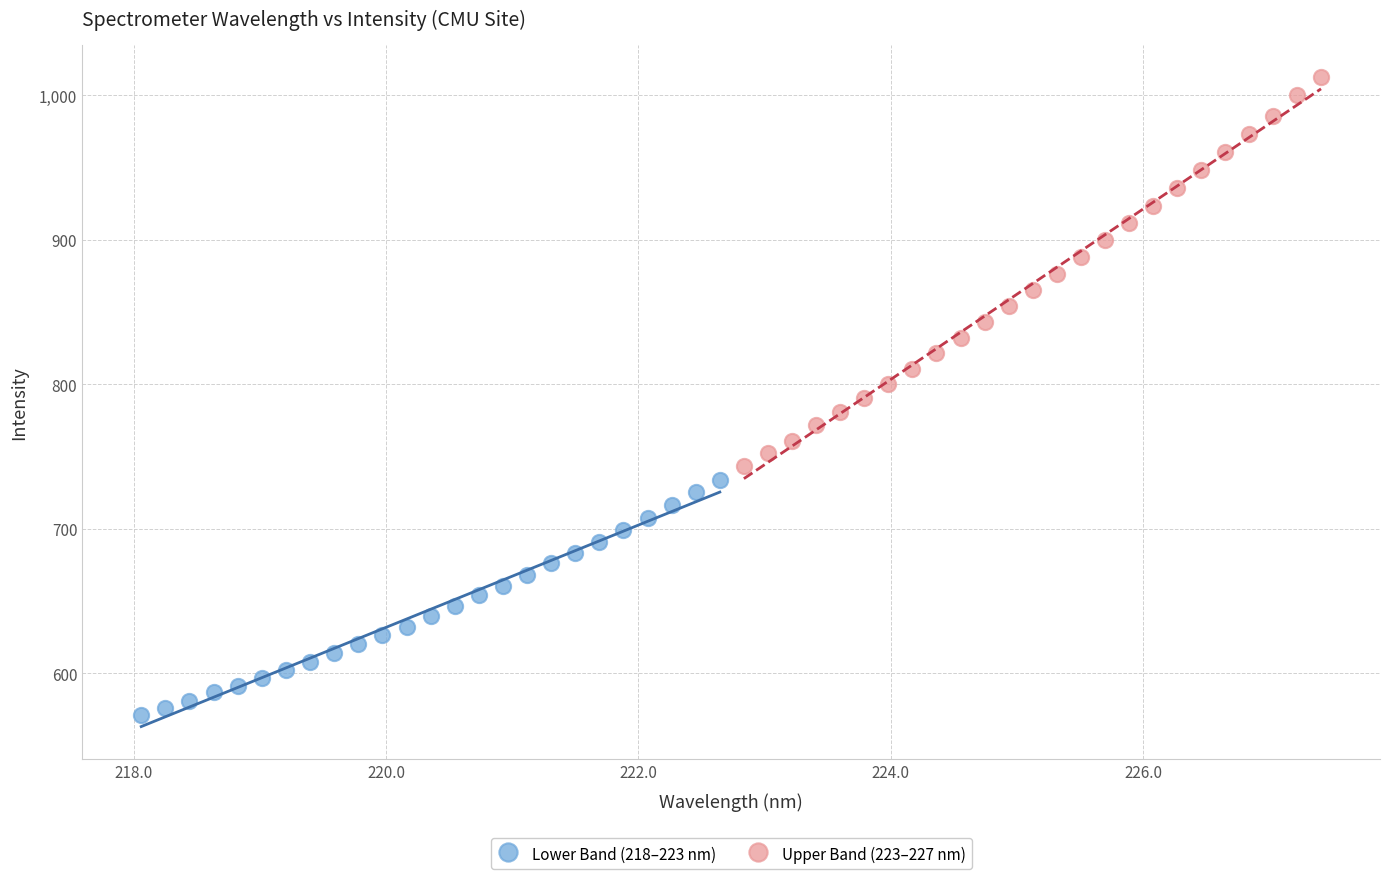

Which series reaches the minimum Y coordinate?

Lower Band (218–223 nm)